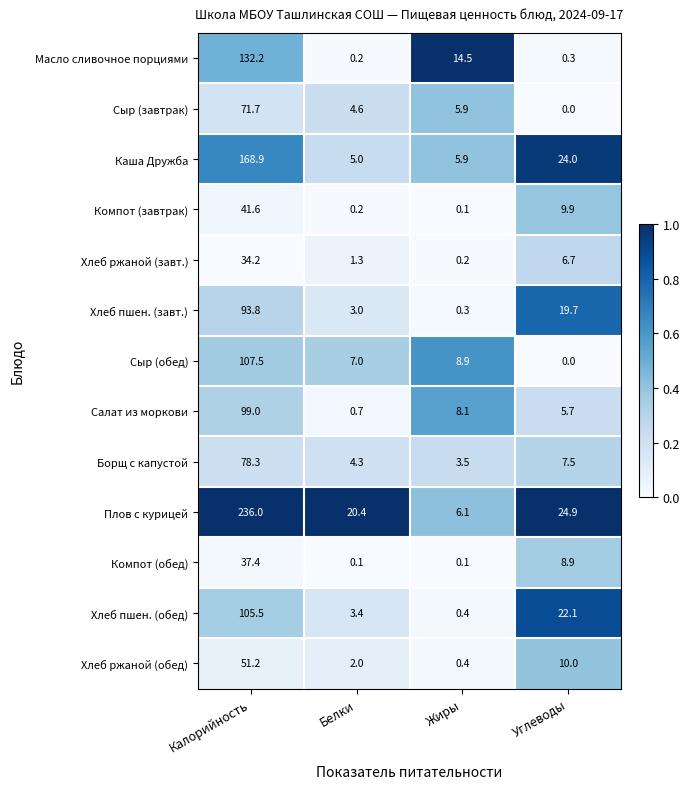

Rank the categories by Масло сливочное порциями value from highest to lowest.

Калорийность, Жиры, Углеводы, Белки